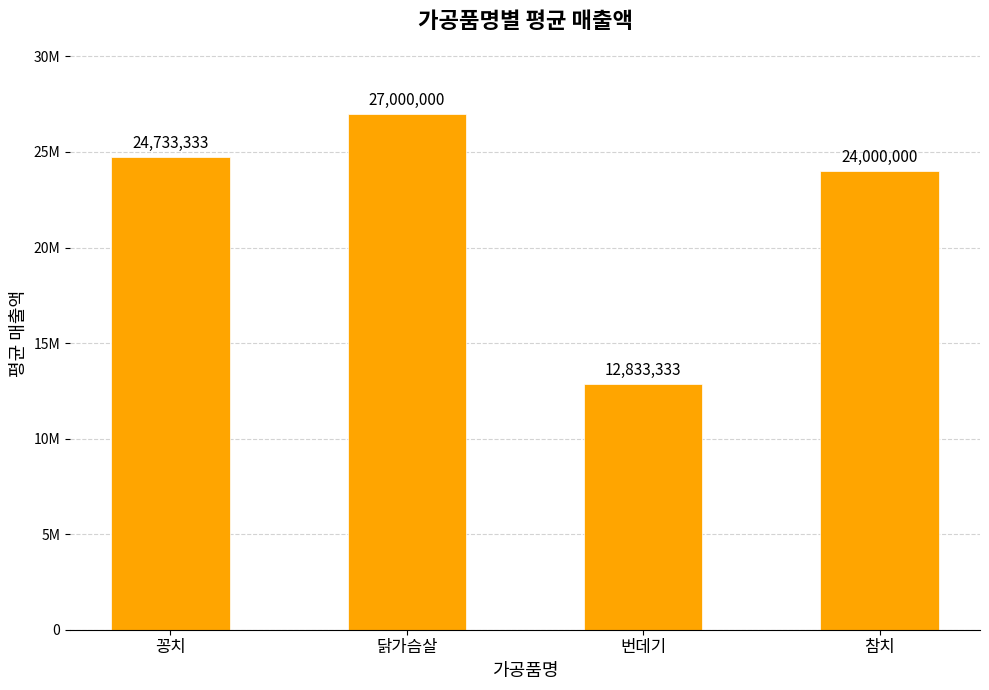

The value at 번데기 is 20692147. True or false?

False